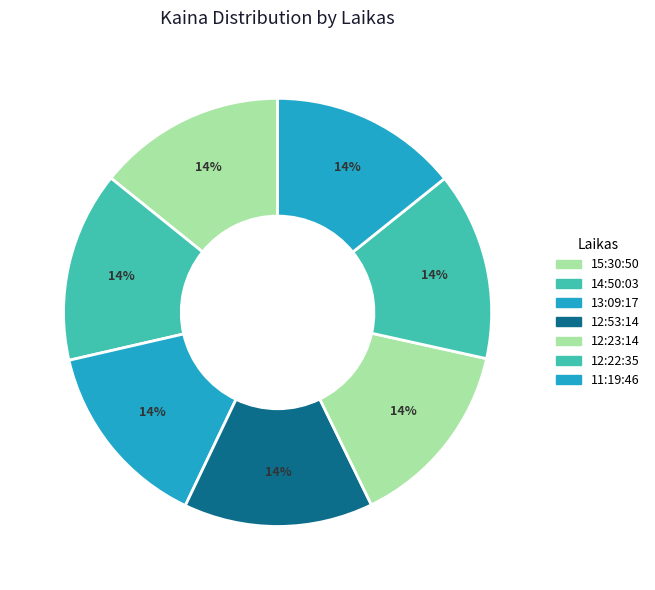

How many segments does this pie chart have?

7